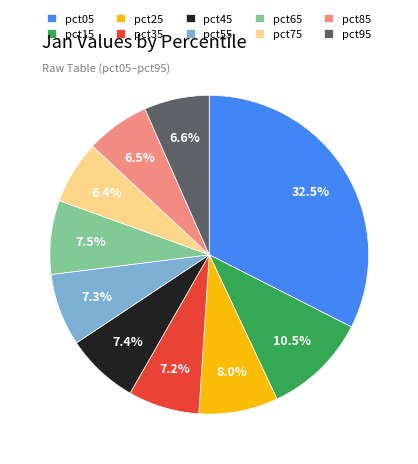

What is the largest slice in the pie chart?

pct05